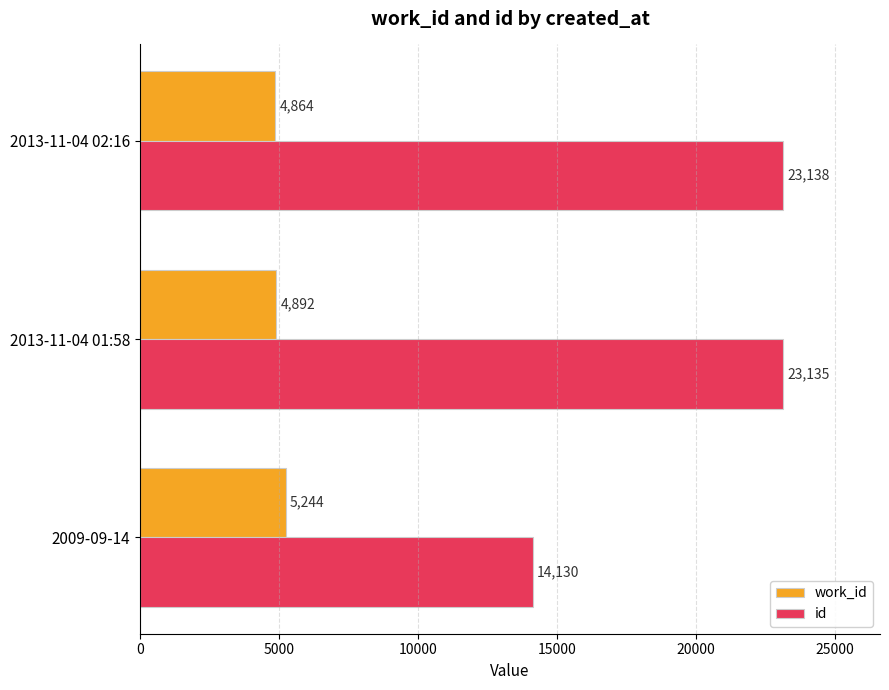

At how many categories does at least one series exceed 9412?

3